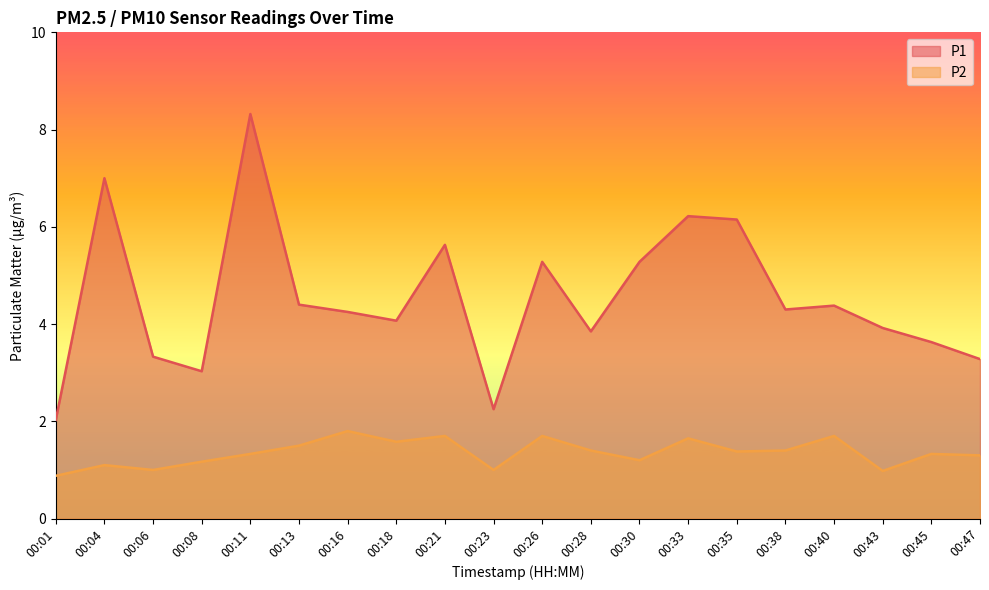

Count the number of data series in this chart.

2